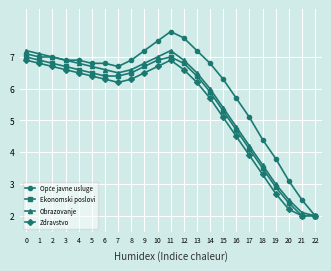

What is the maximum value shown in the chart?

7.8